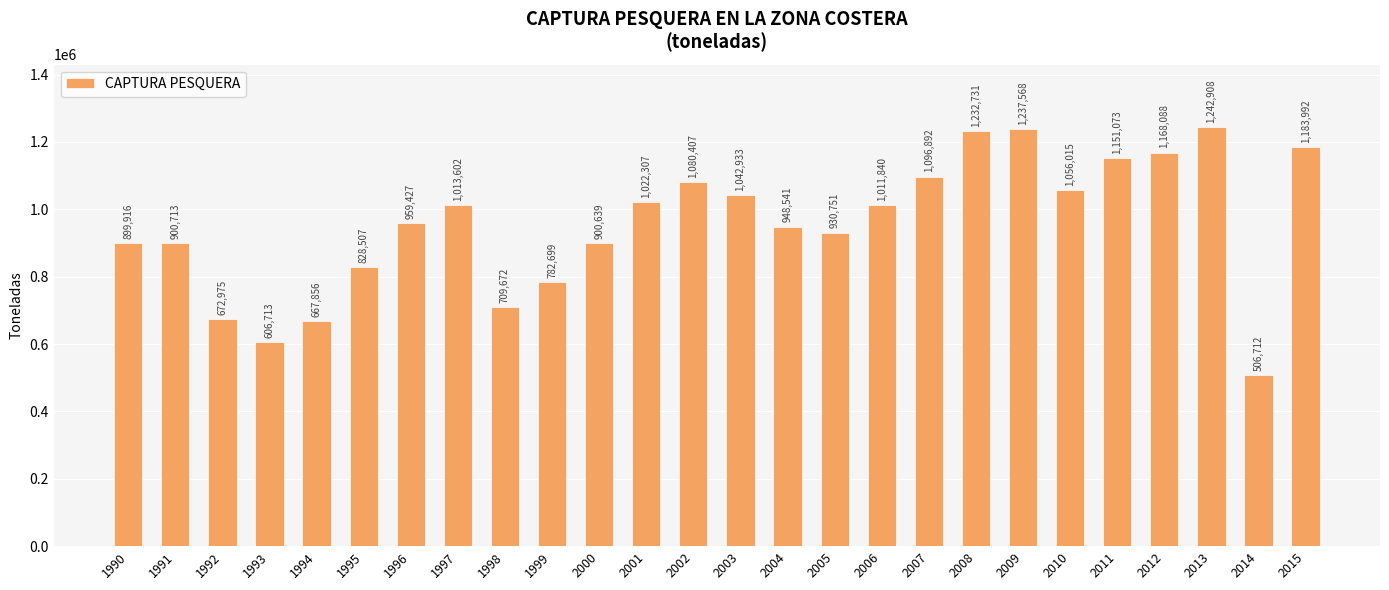

Which category has the highest value across all series?

2013